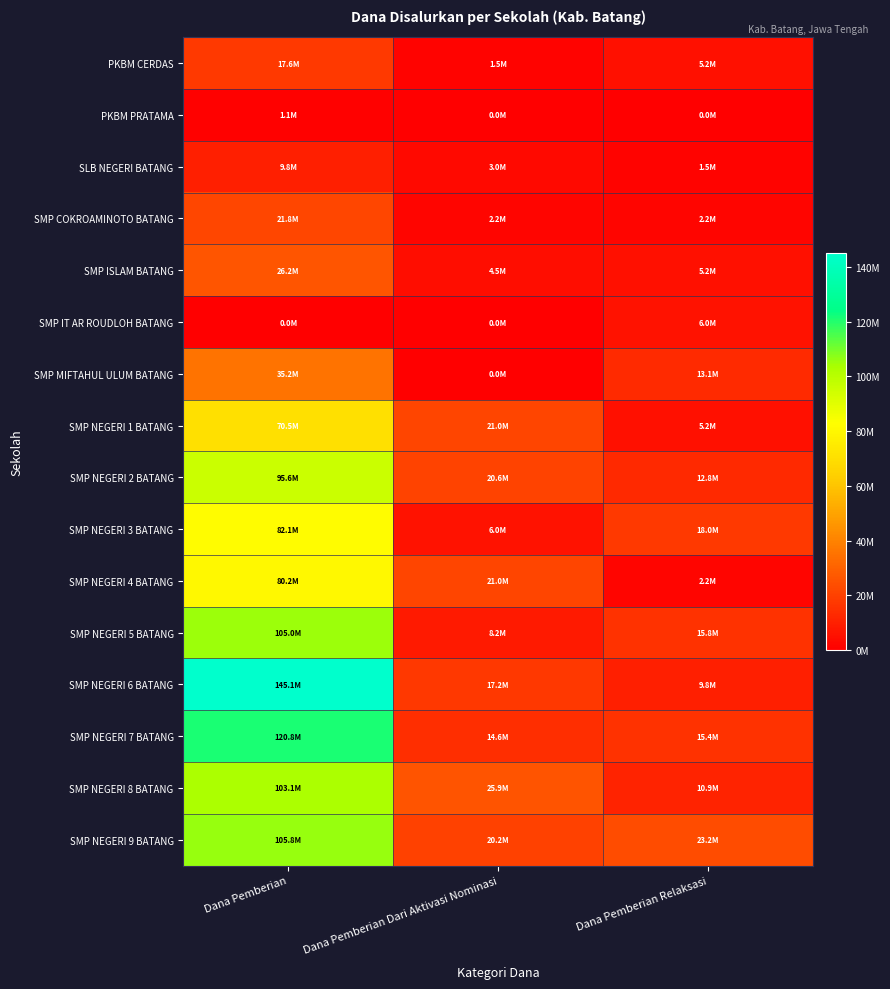

What is the greatest value displayed?

145125000